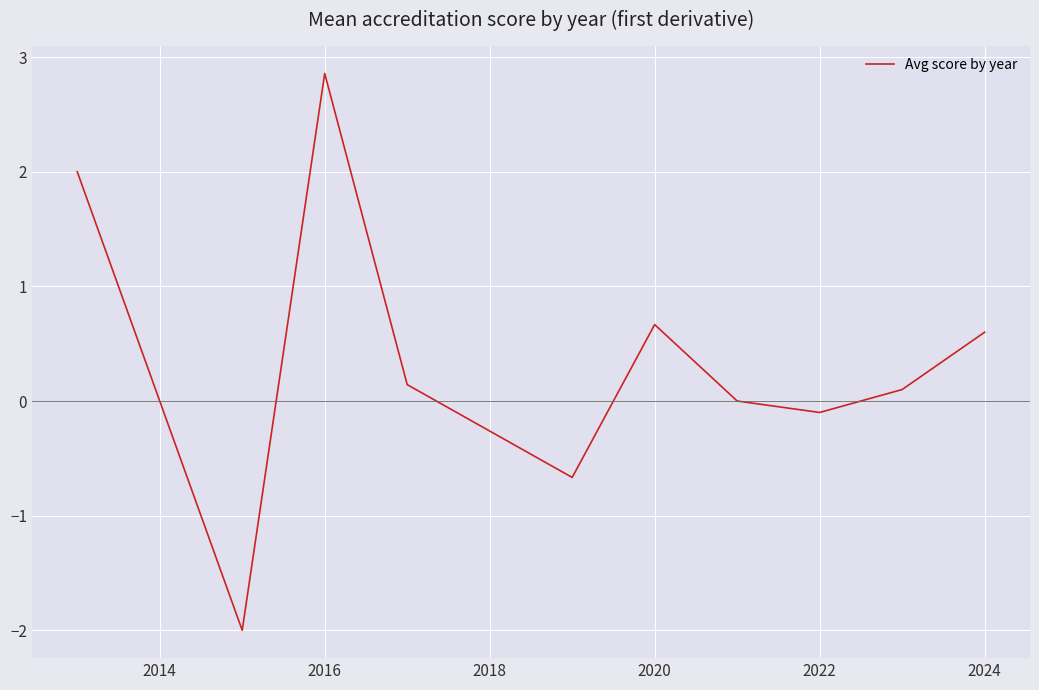

What is the difference between the maximum and minimum values?

4.9